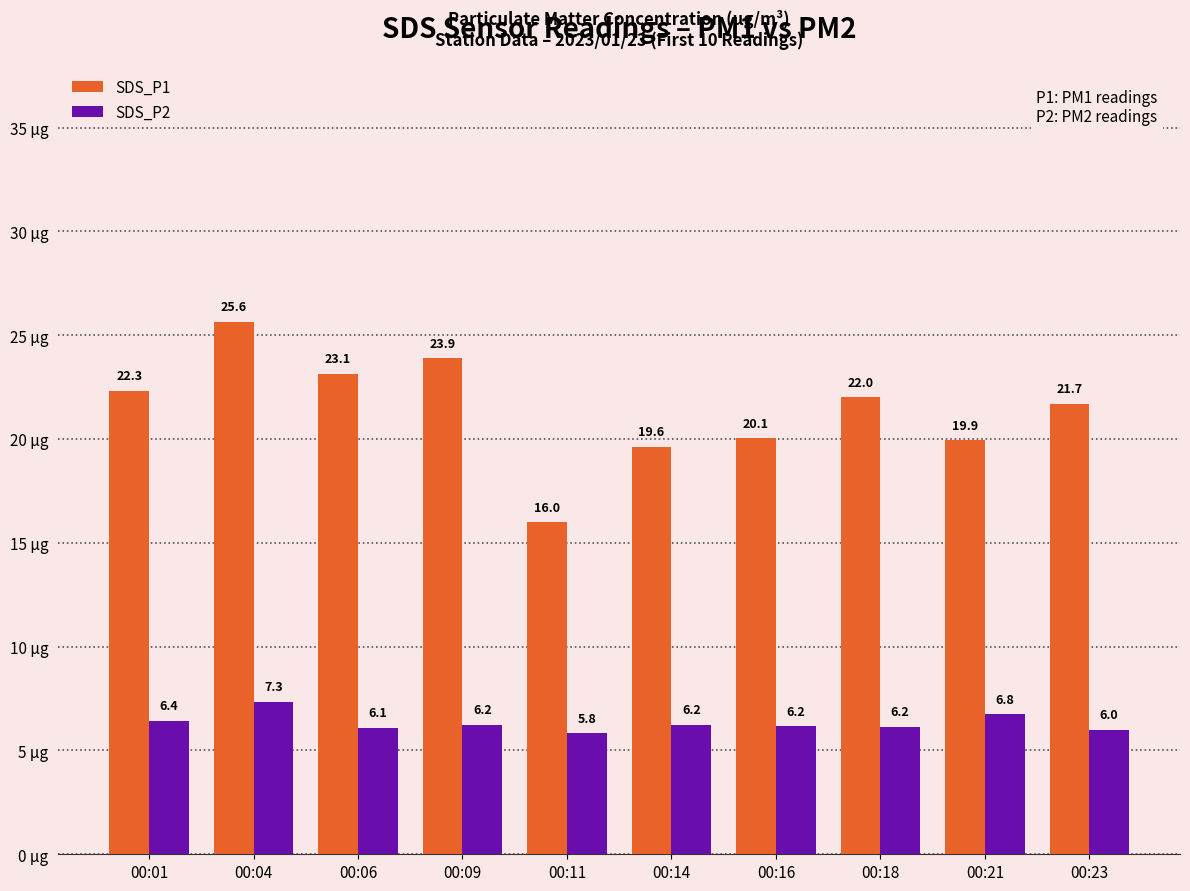

What is the spread (max minus min) of values at 00:09?

17.6